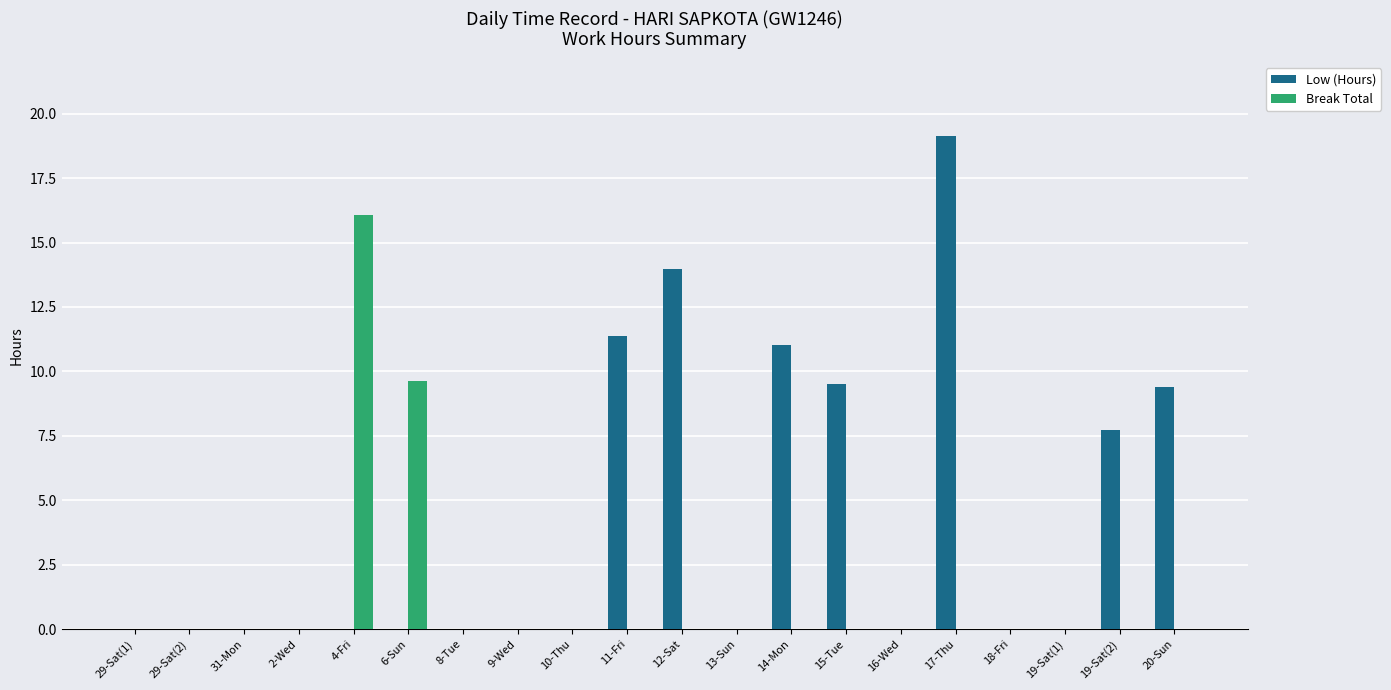

Is it true that Low (Hours) equals 4.7 at 11-Fri?

False